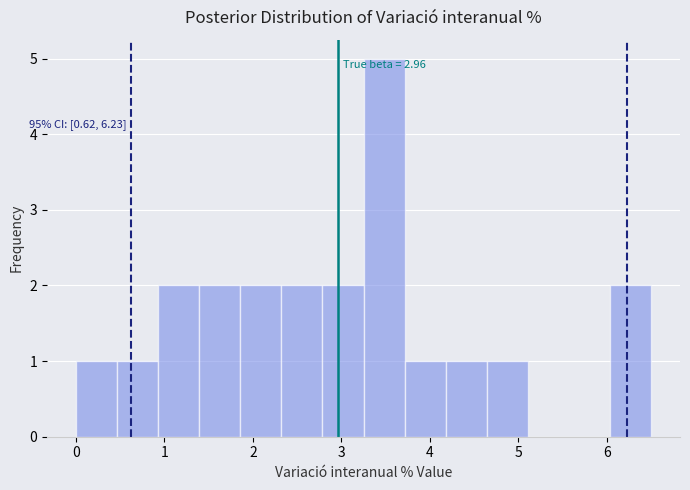

Which range on the x-axis has the tallest bar?

3.3 to 3.7